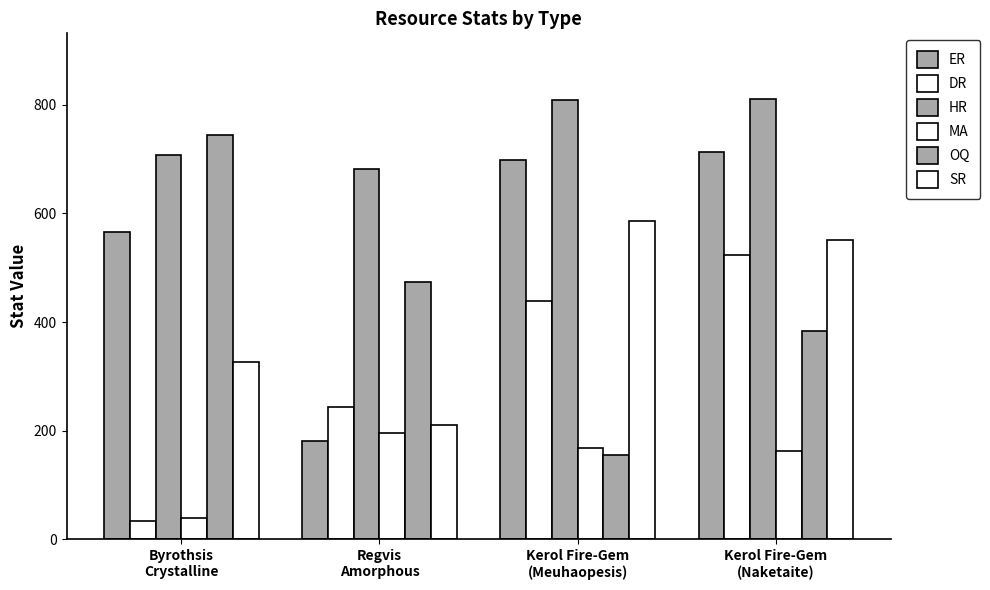

How many categories are shown in the chart?

4